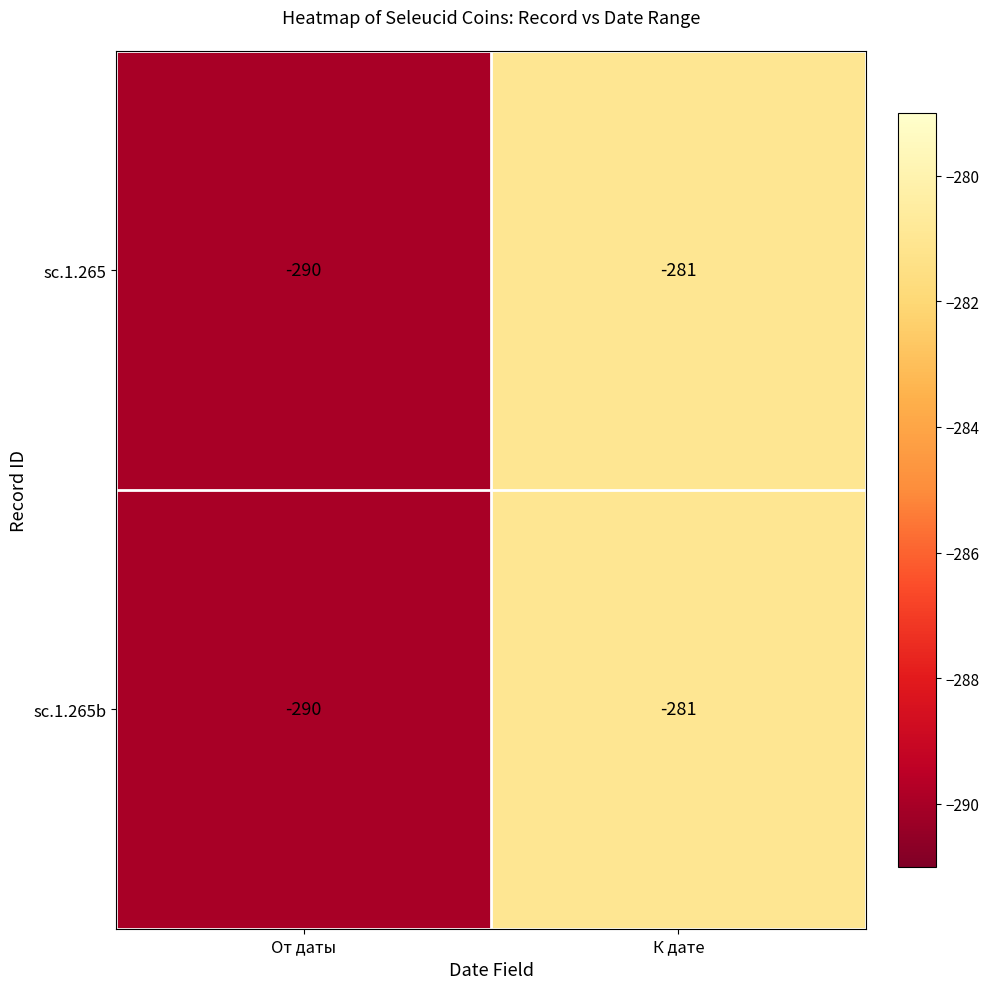

Reading right to left, extract all data points from this chart.

sc.1.265: К дате=-281	От даты=-290
sc.1.265b: К дате=-281	От даты=-290